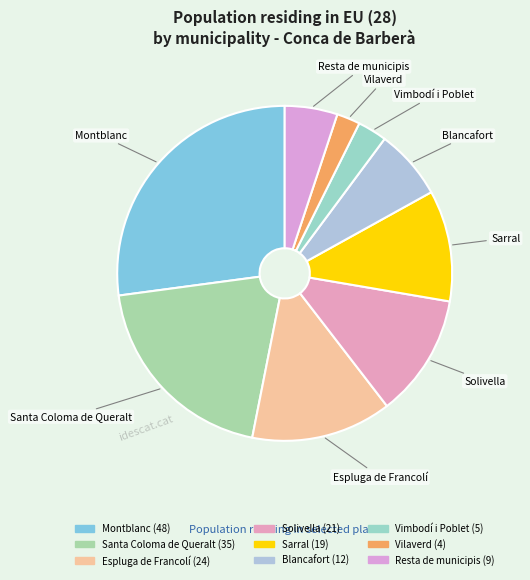

How many slices are in this pie chart?

9